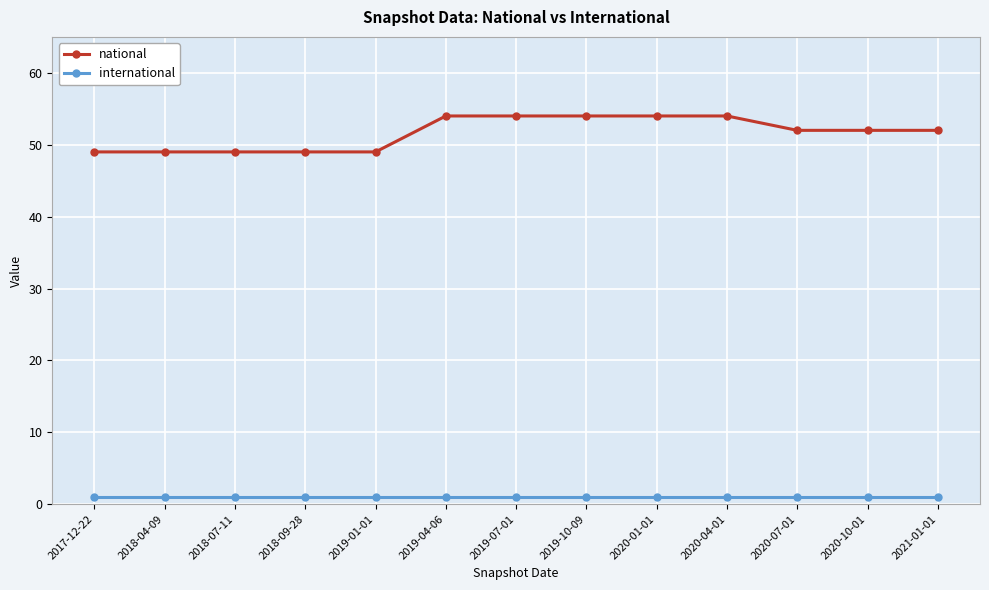

What is the greatest value displayed?

54